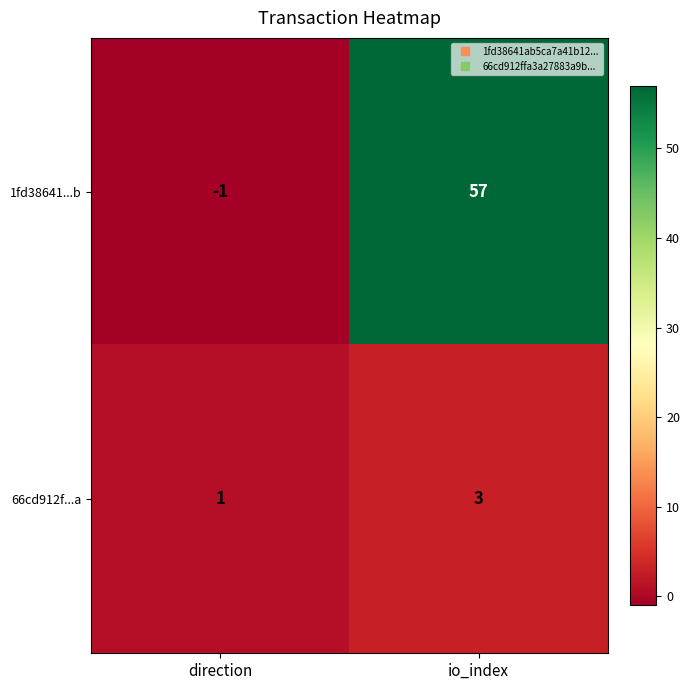

How many data points in 66cd912f...a are less than 3?

1